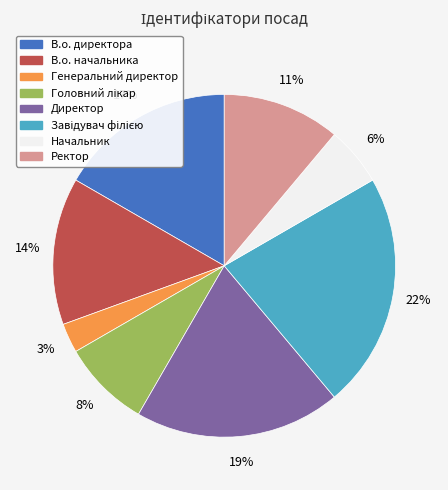

To the nearest percent, what is the difference between the largest and smallest slice percentages?

19%